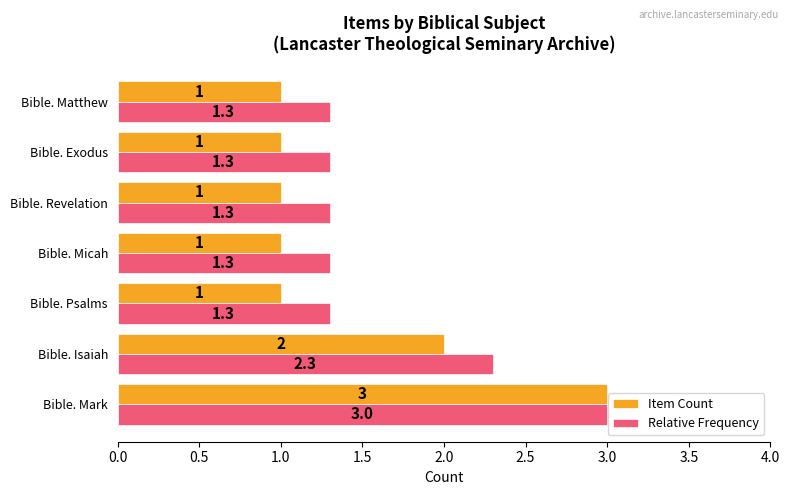

Rank the series by their average value, from highest to lowest.

Relative Frequency, Item Count